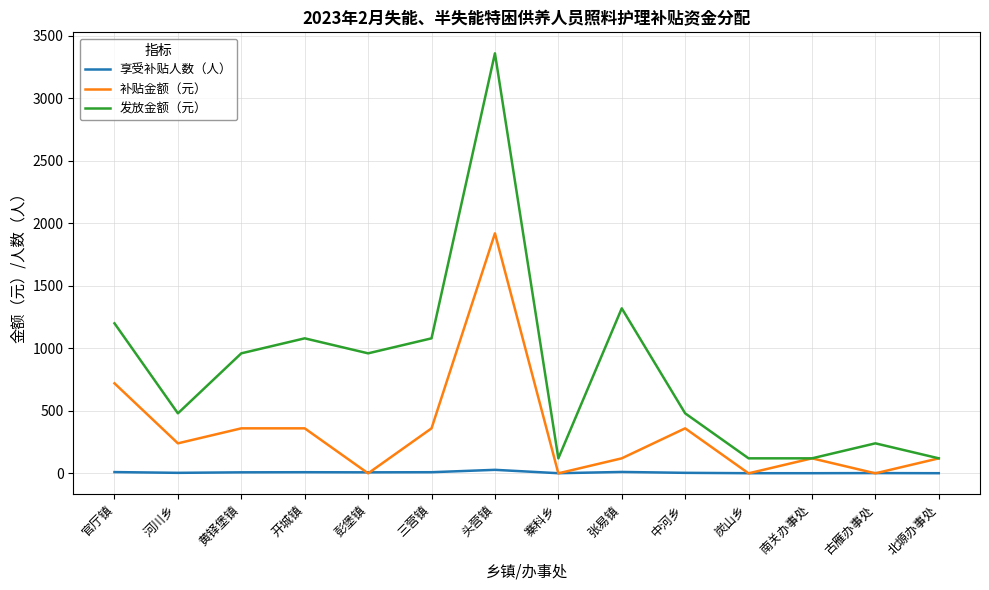

Between 开城镇 and 古雁办事处, which series saw the biggest shift?

发放金额（元）